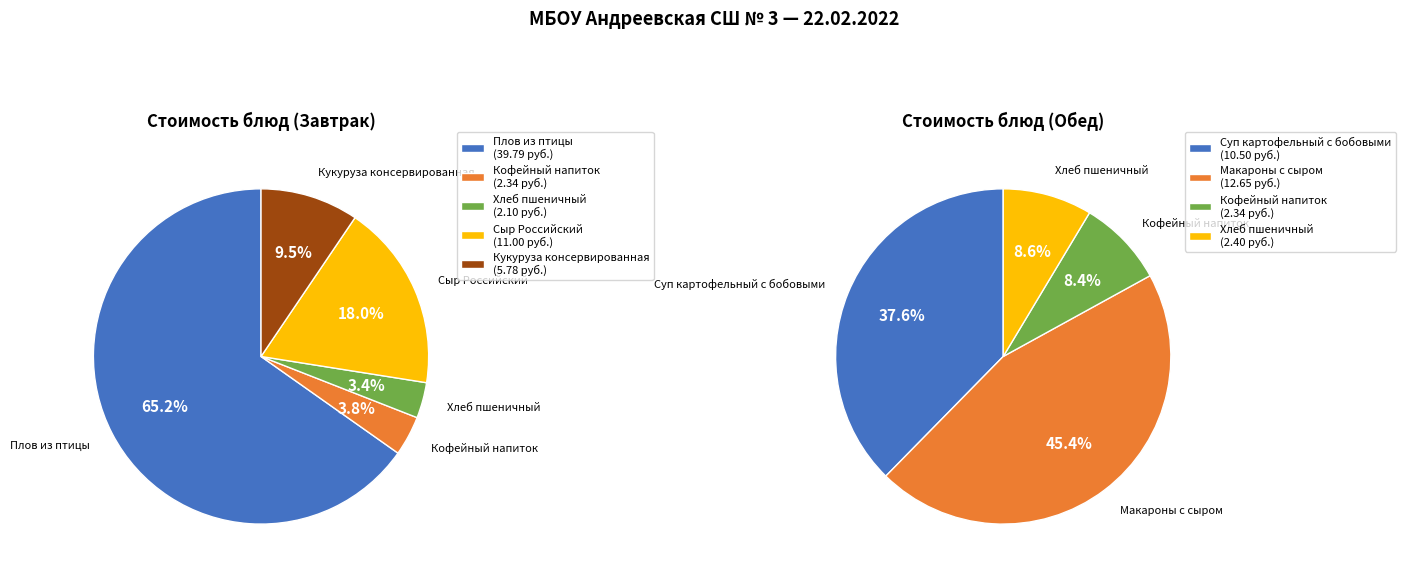

Count the number of slices in the pie.

5